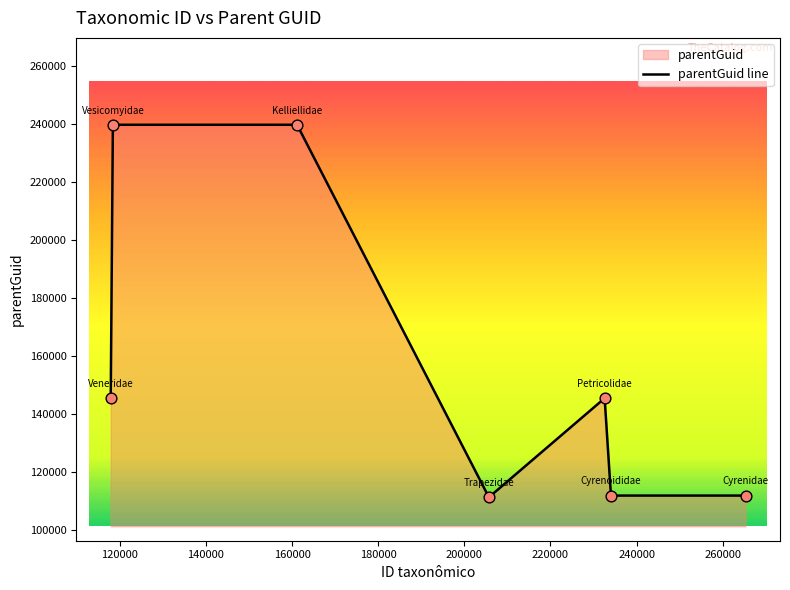

What is the smallest value displayed?

111188